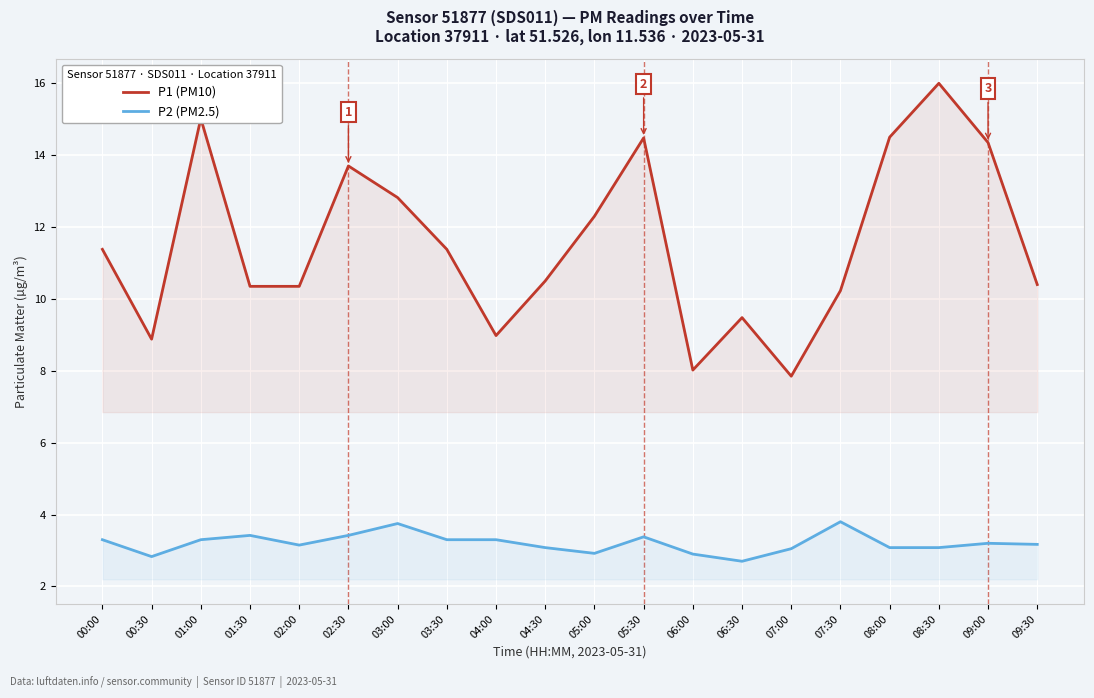

Which category has the highest value in the P2 (PM2.5) series?

07:30